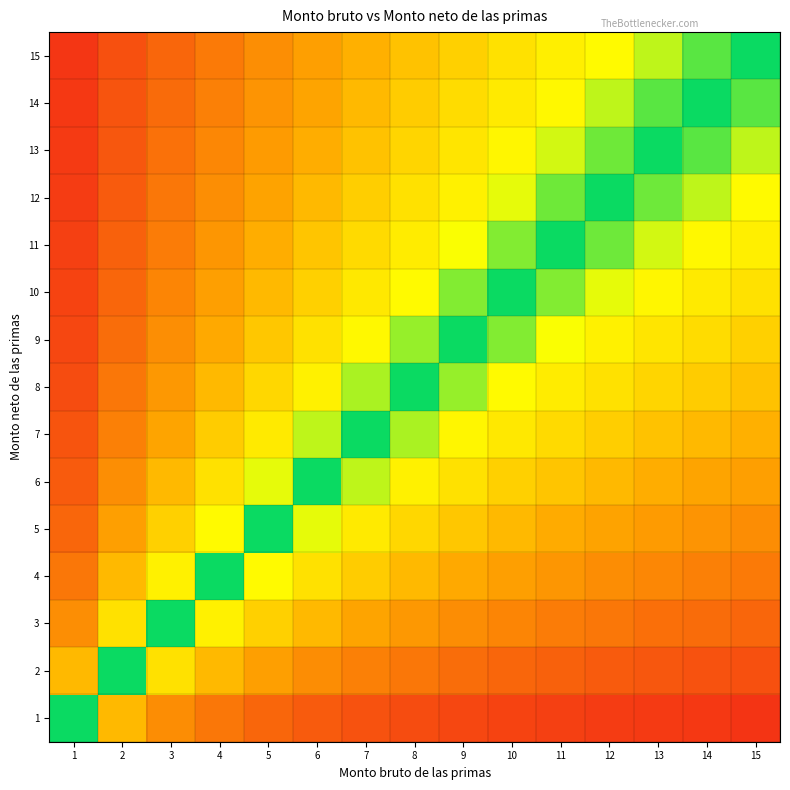

Which series has the widest spread of values?

4